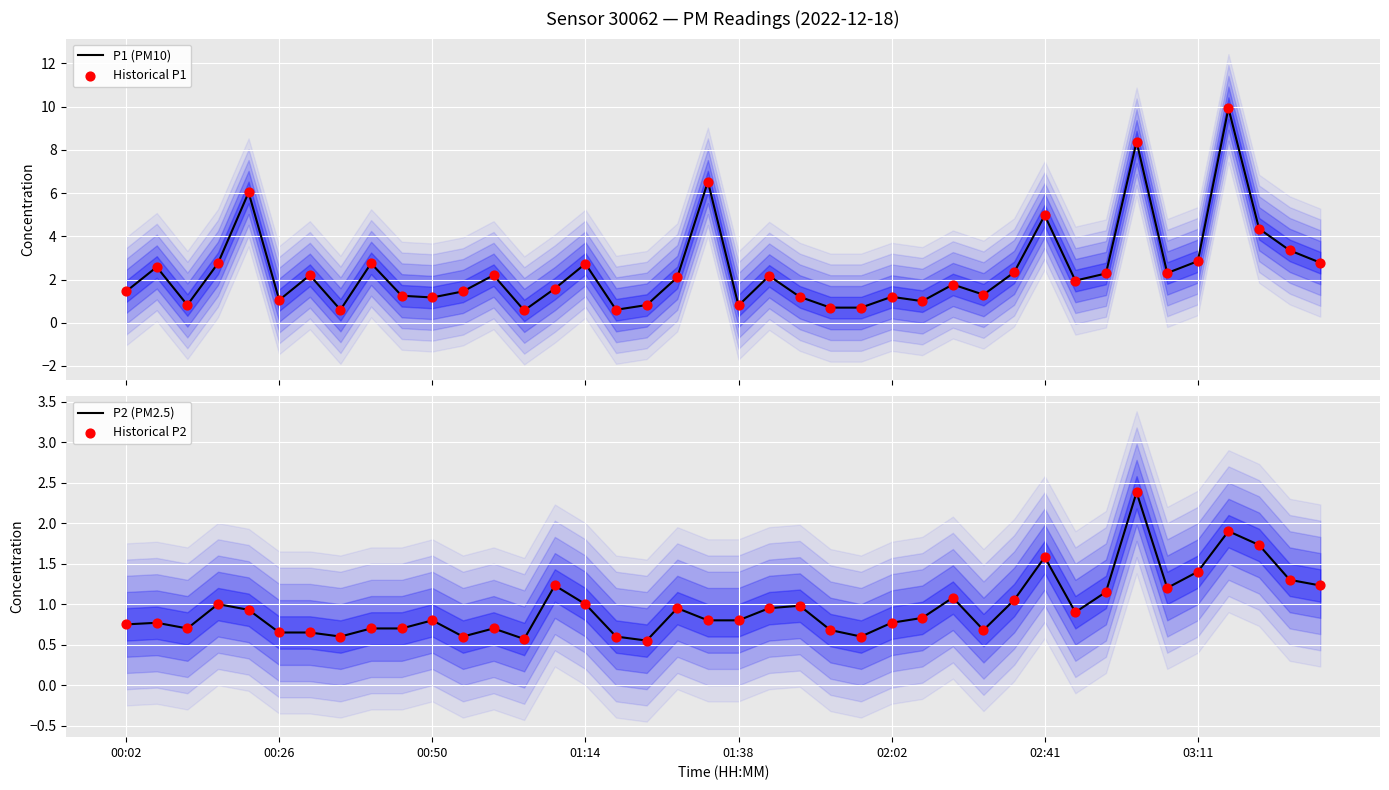

Which series contains the lowest Y value?

P2 (PM2.5)